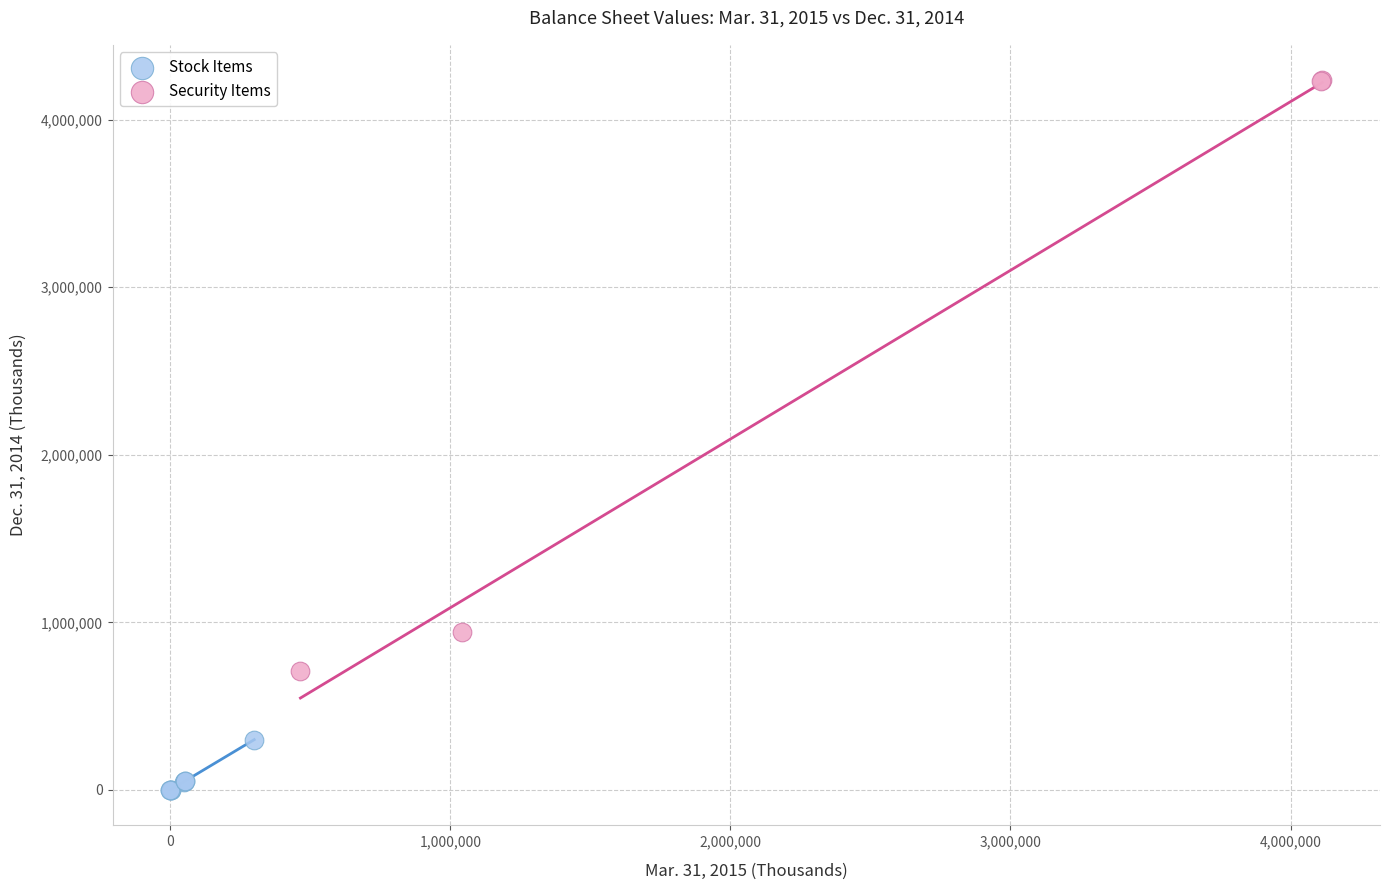

What are all the series names shown in the legend?

Stock Items, Security Items